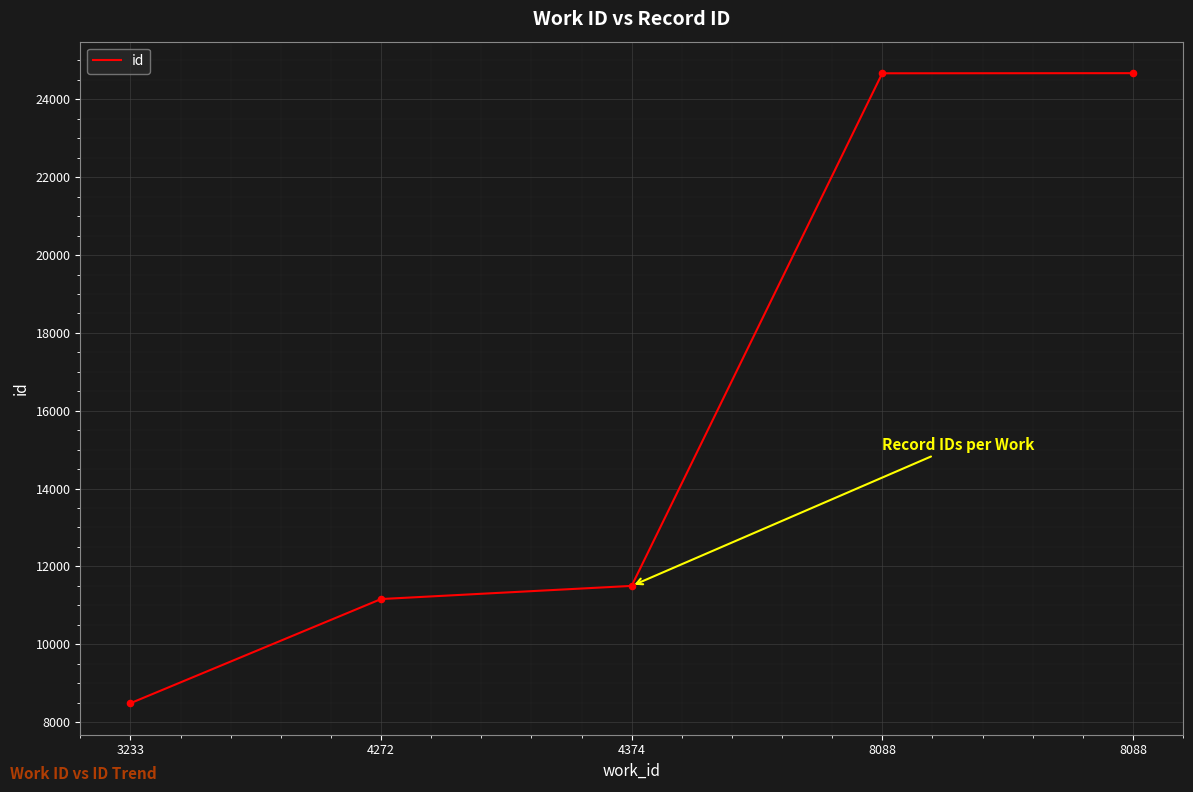

Approximately how many times larger is the value at 4374 compared to 8088?

0.5